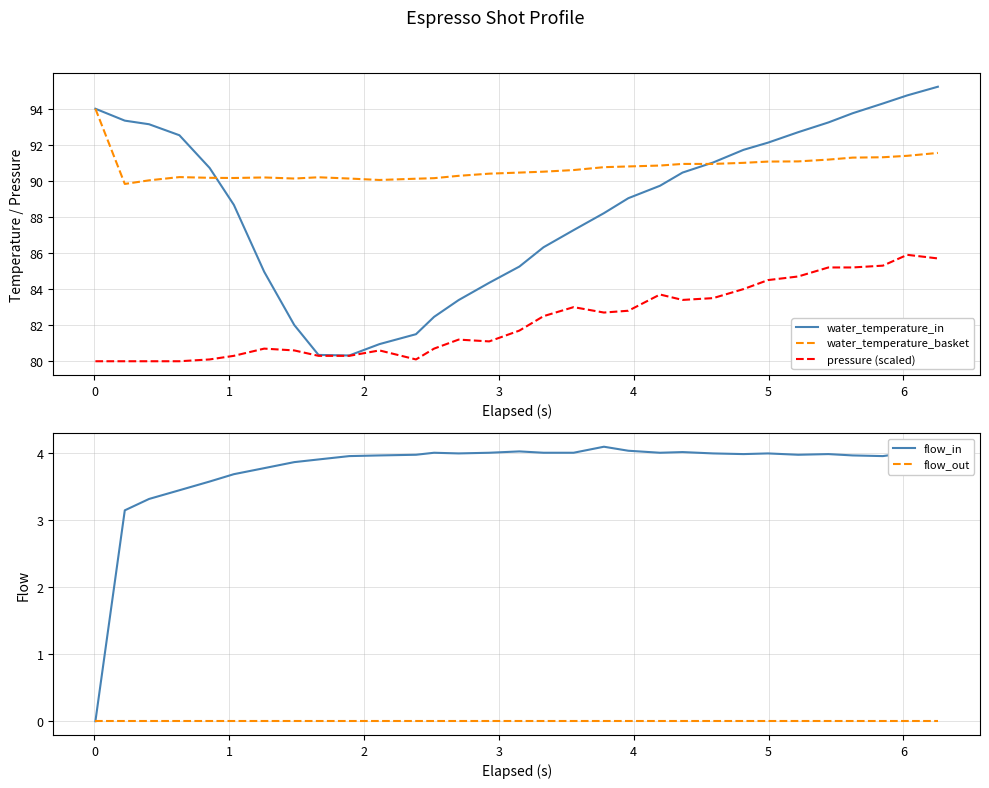

True or false: pressure (scaled) and water_temperature_basket intersect in this chart.

False